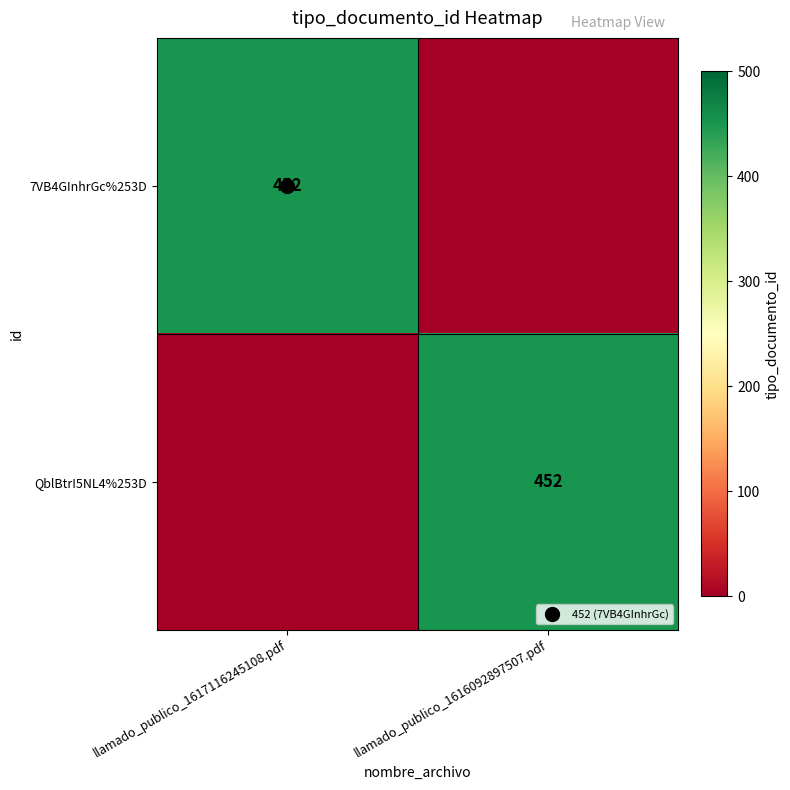

At which label is QblBtrI5NL4%253D closest to 226?

llamado_publico_1617116245108.pdf